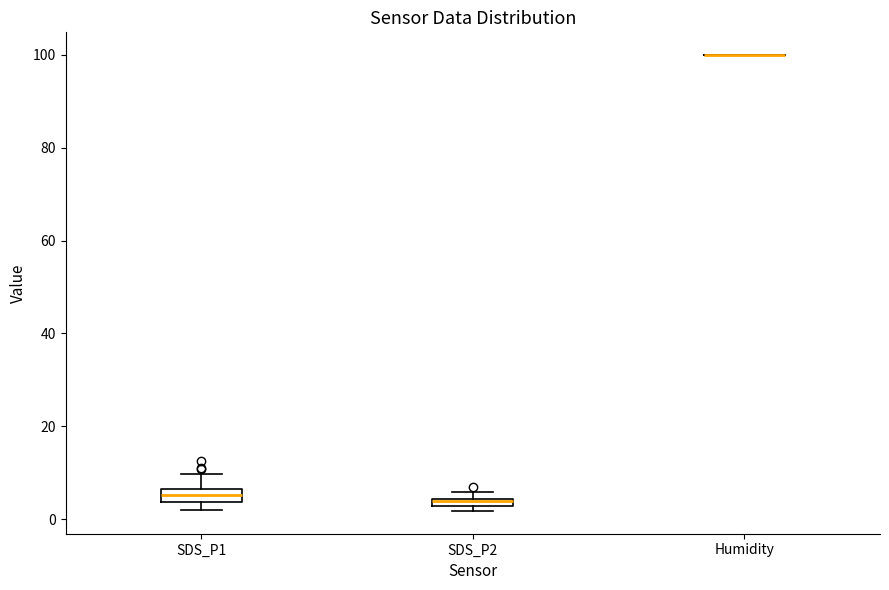

Where is the upper edge of the box for SDS_P2 on the y-axis? The values are not printed on the chart, so give them approximately, as read against the axis.

4